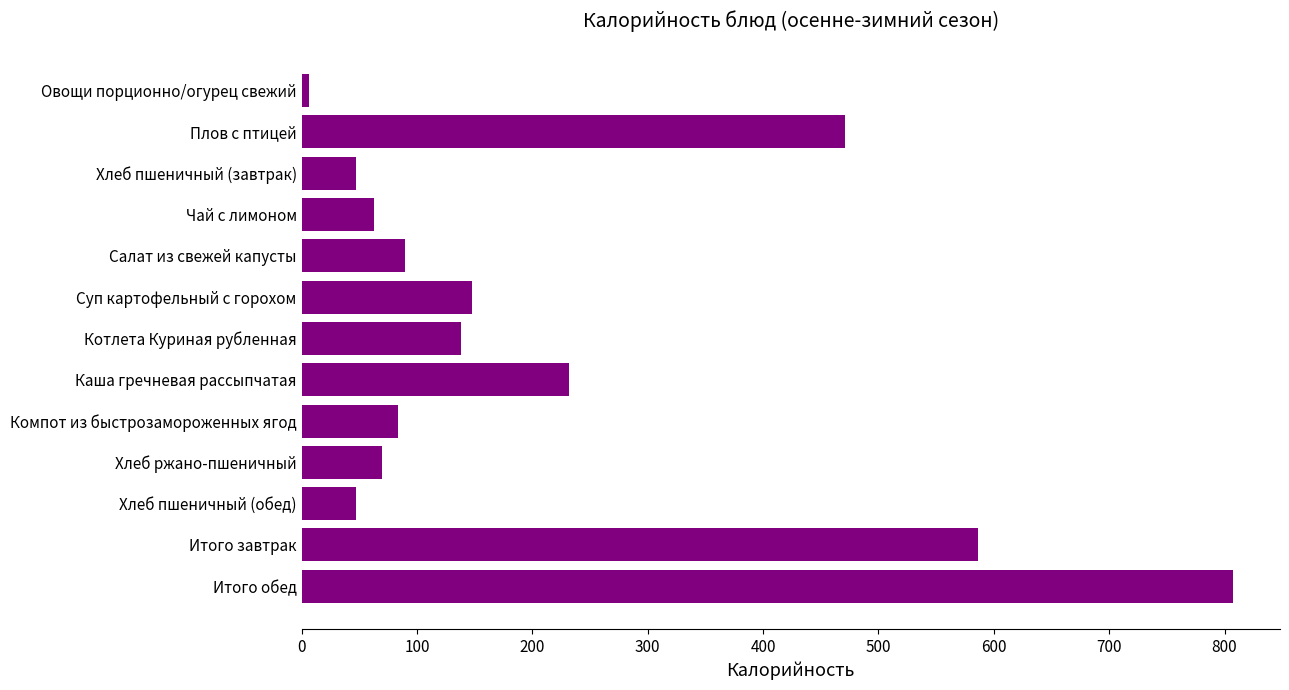

At which label is the value closest to 406?

Плов с птицей